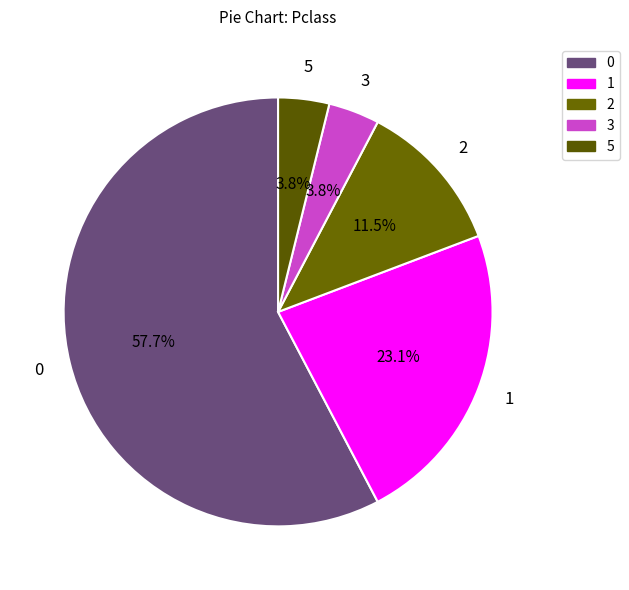

The 5 slice represents 1% of the pie. True or false?

False